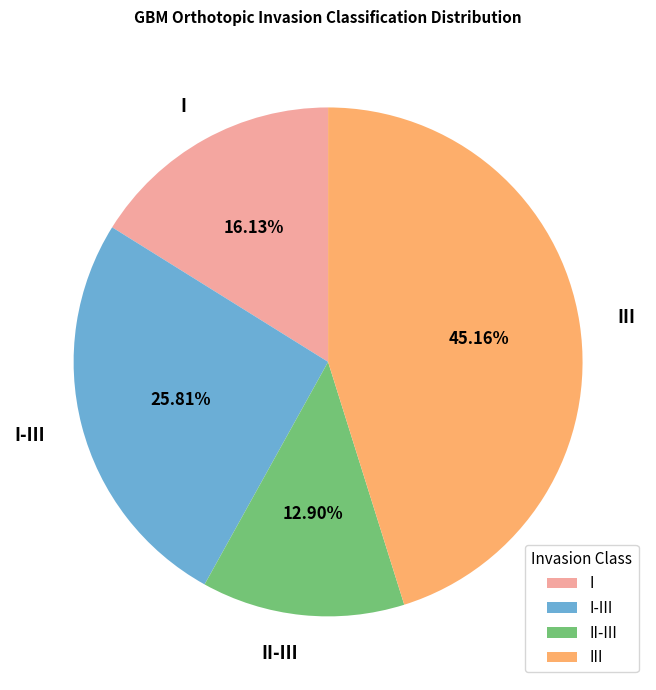

Is it true that II-III is 13% of the pie?

True